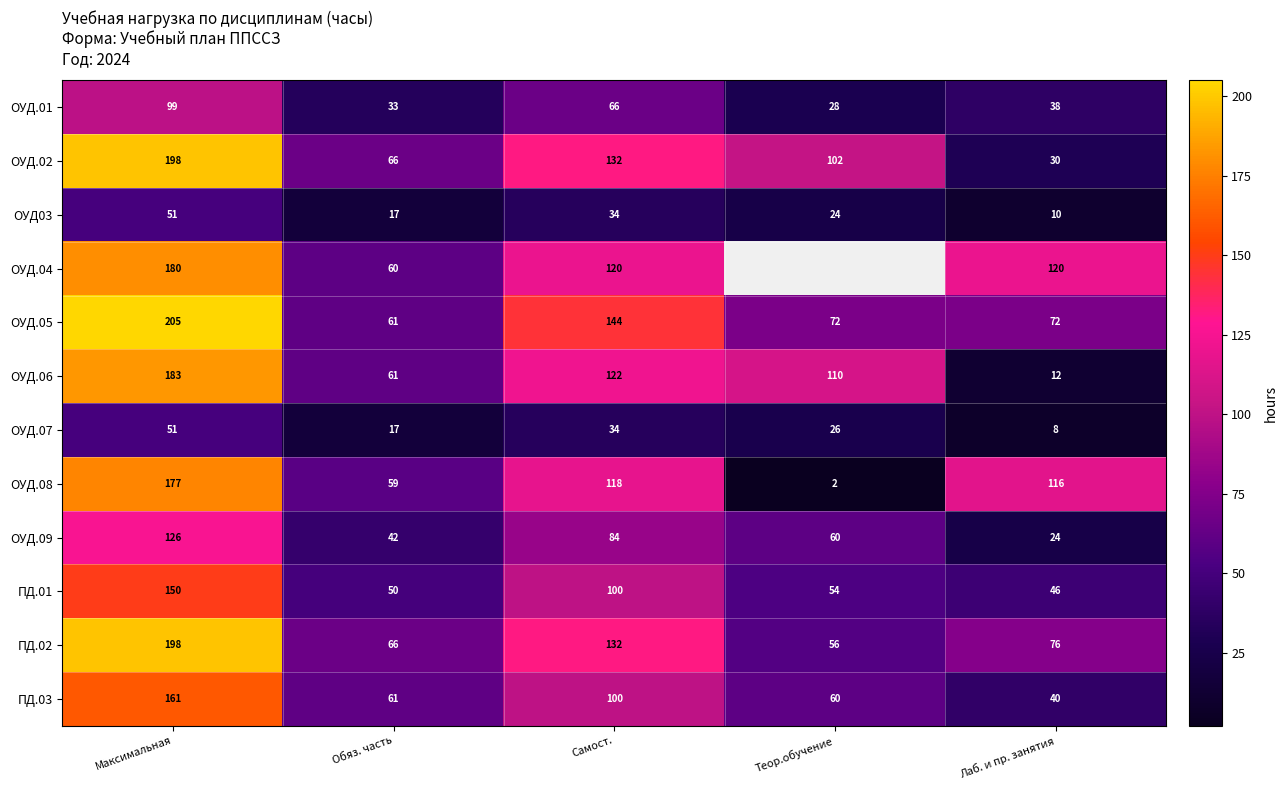

Where does the ОУД.01 series first go above 38?

Максимальная